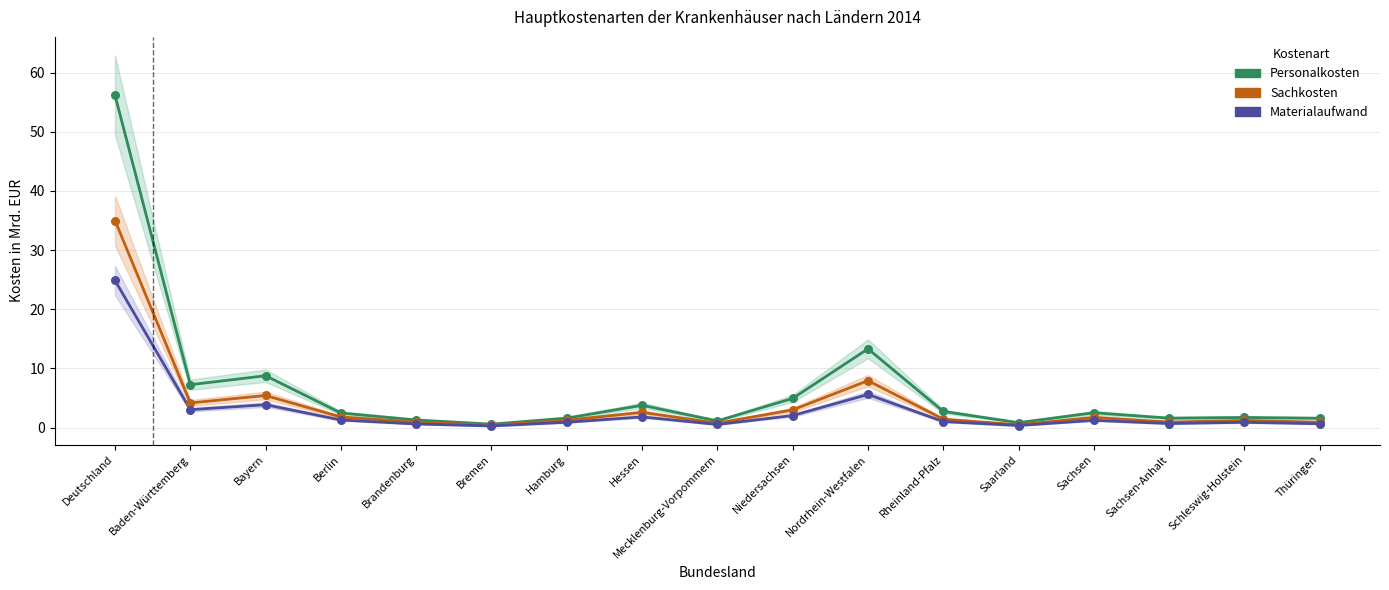

Which series has the largest total across all categories?

Personalkosten